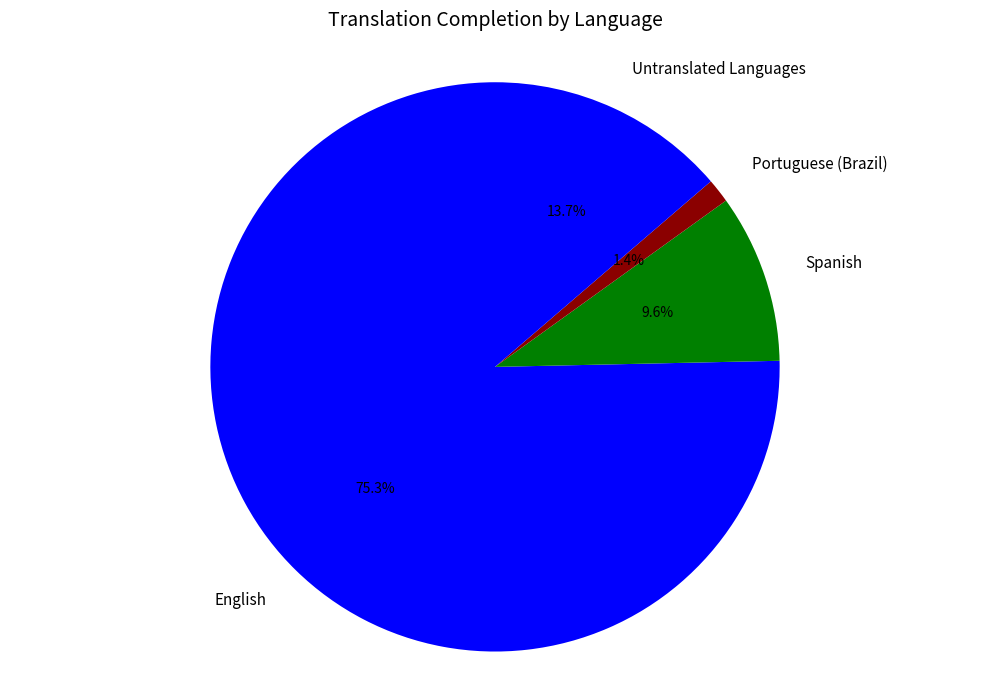

Combined, what portion of the pie is Spanish and English?

84.9%